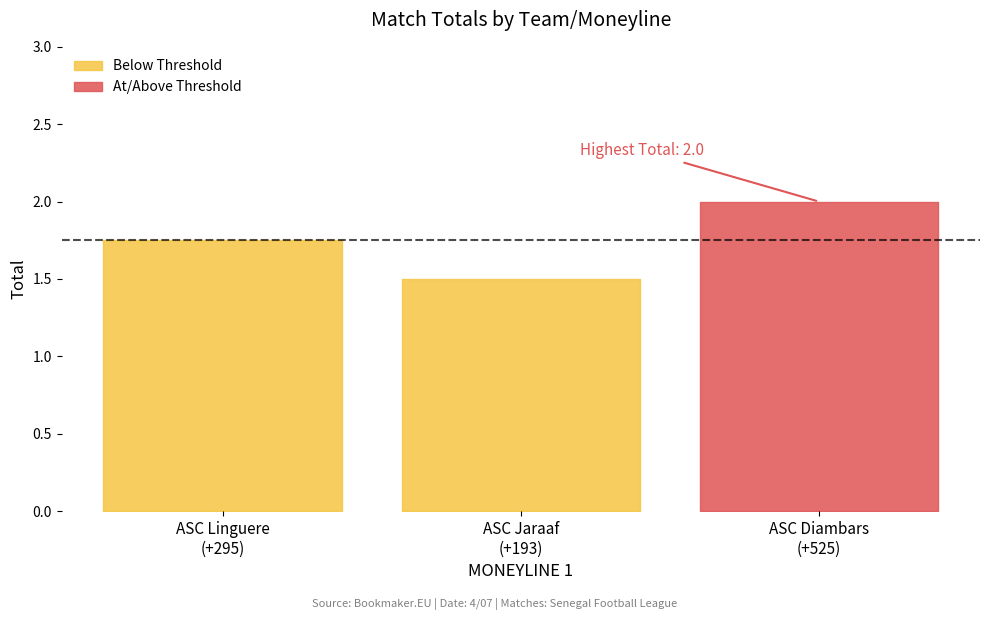

Count the number of categories in the chart.

3